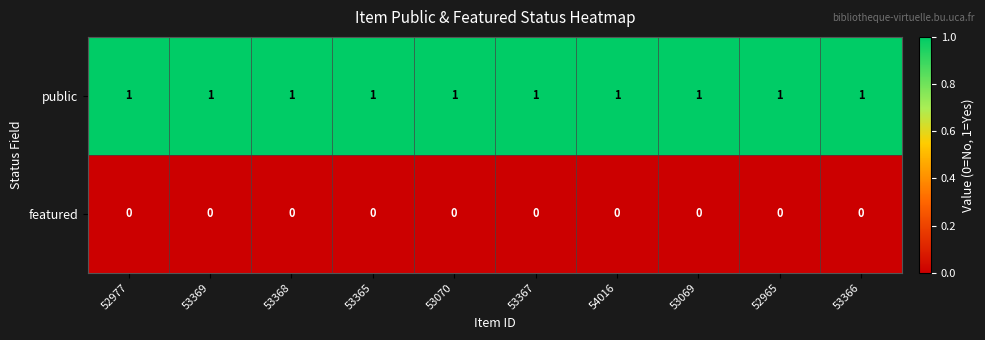

How many categories are shown in the chart?

10